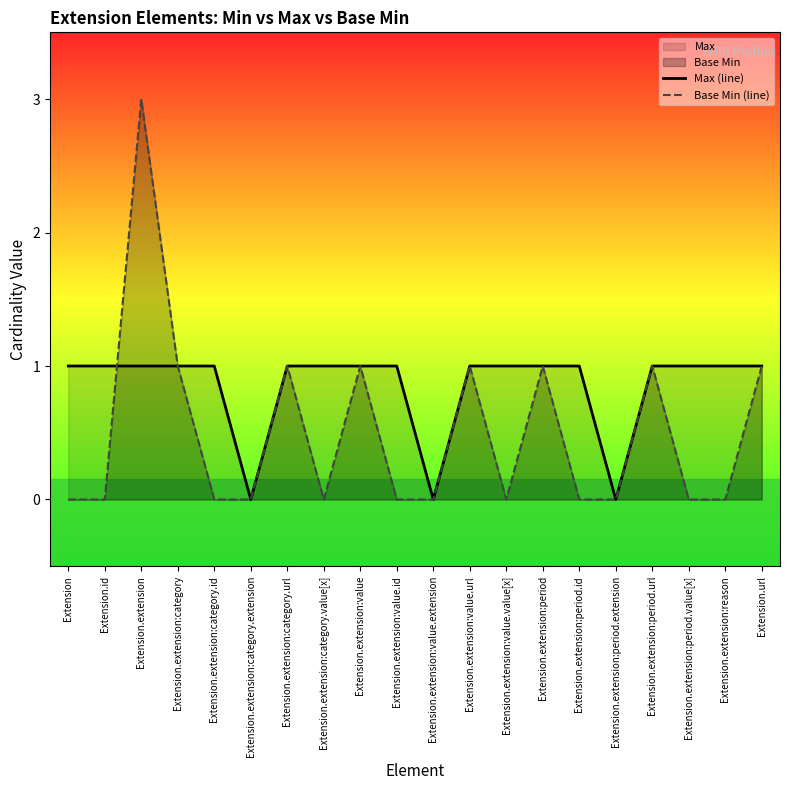

Rank the series by their average value, from lowest to highest.

Base Min (line), Max (line)